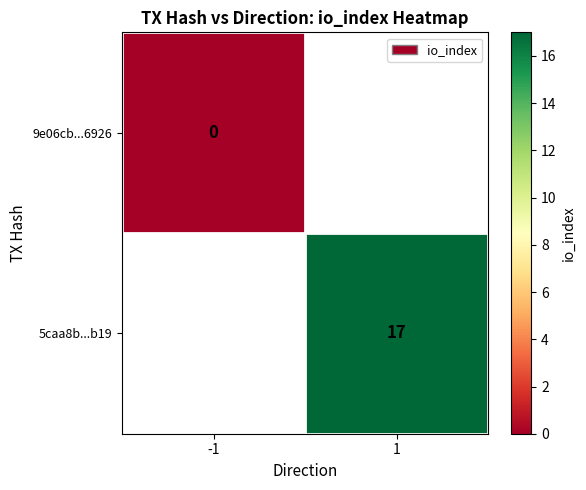

Is the value of 9e06cb...6926 at -1 greater than the value of 5caa8b...b19 at 1?

No